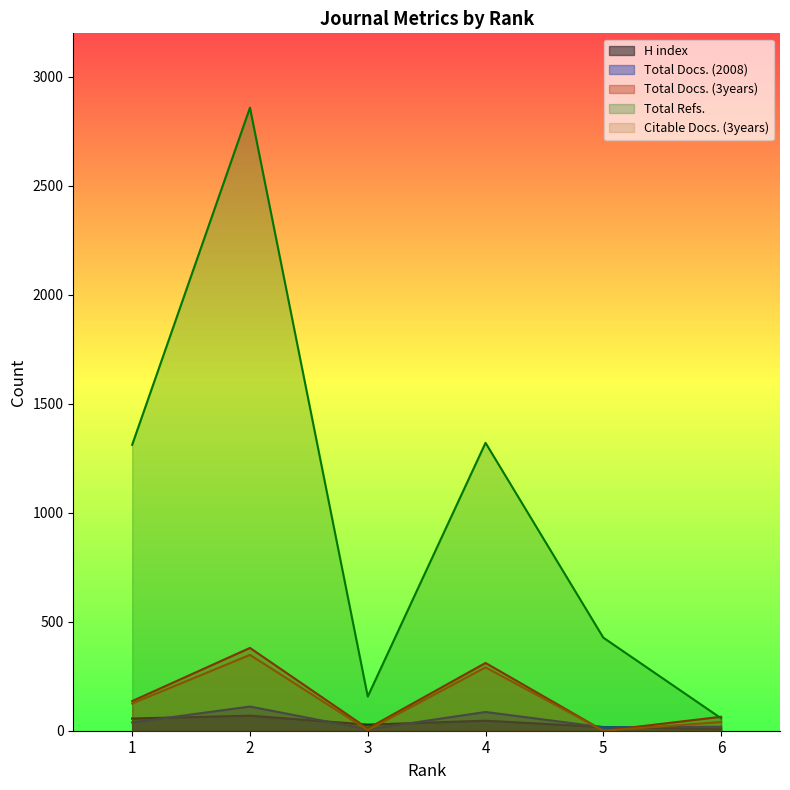

How many data points in Citable Docs. (3years) are above 125?

2